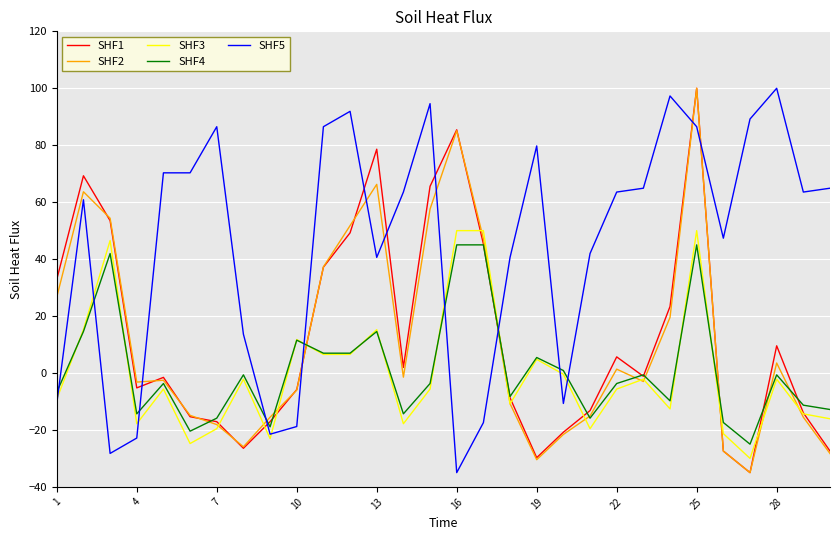

What is the smallest value displayed?

-35.0